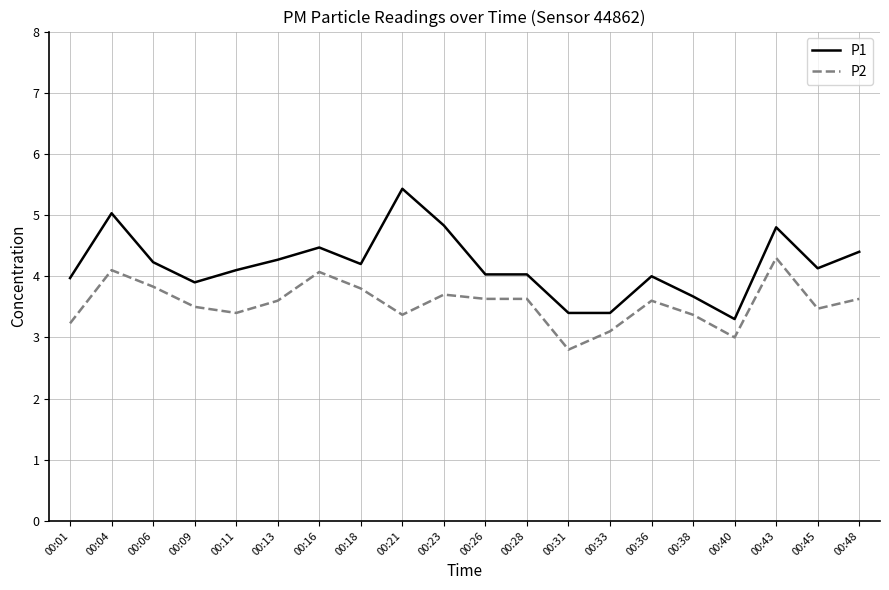

True or false: P1 has more than 1 interior local peaks.

True